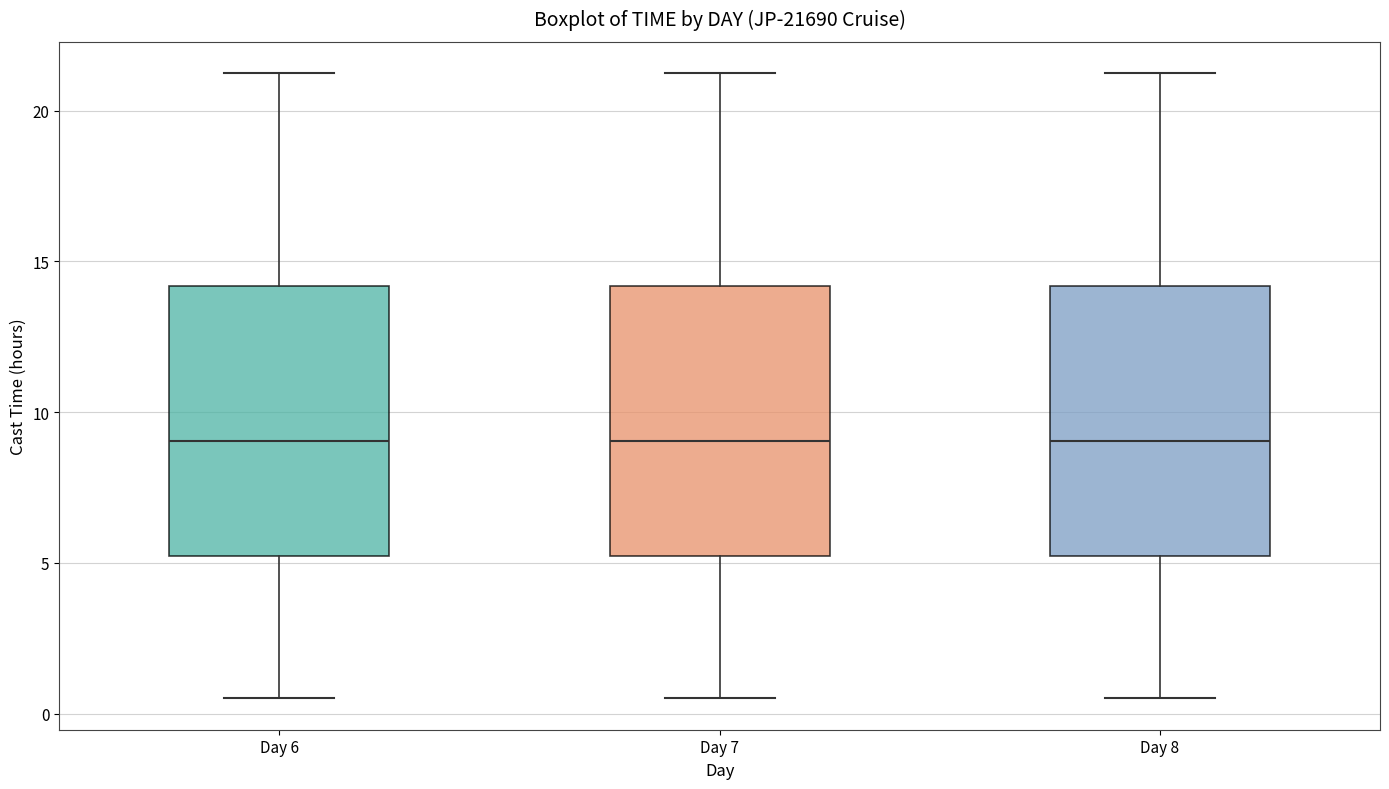

Where is the lower edge of the box for Day 6 on the y-axis? The values are not printed on the chart, so give them approximately, as read against the axis.

5.0